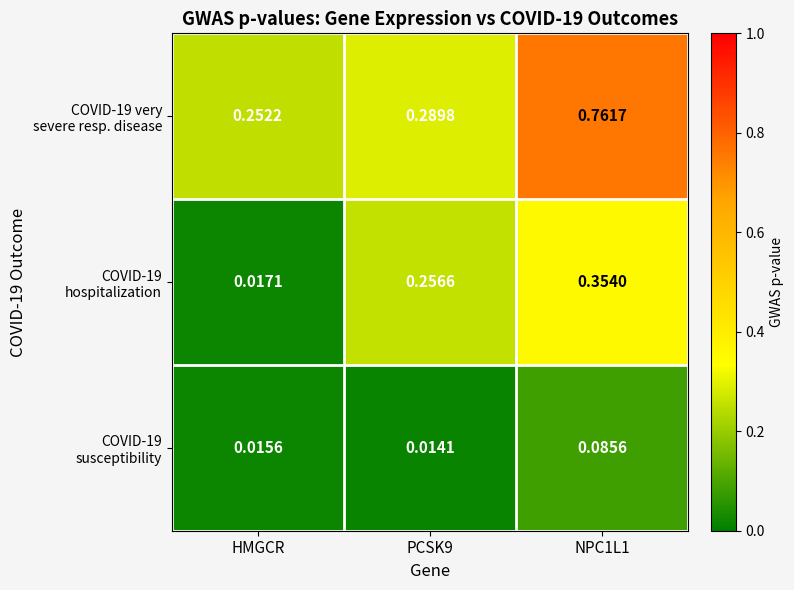

How many series are shown in this chart?

3